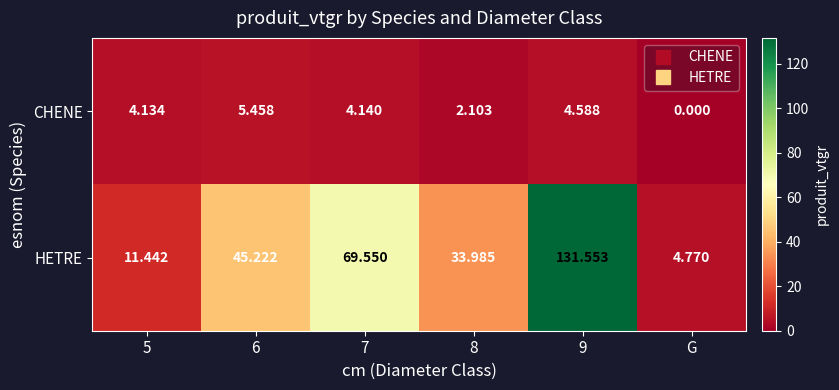

How many data points in CHENE are above 4?

4